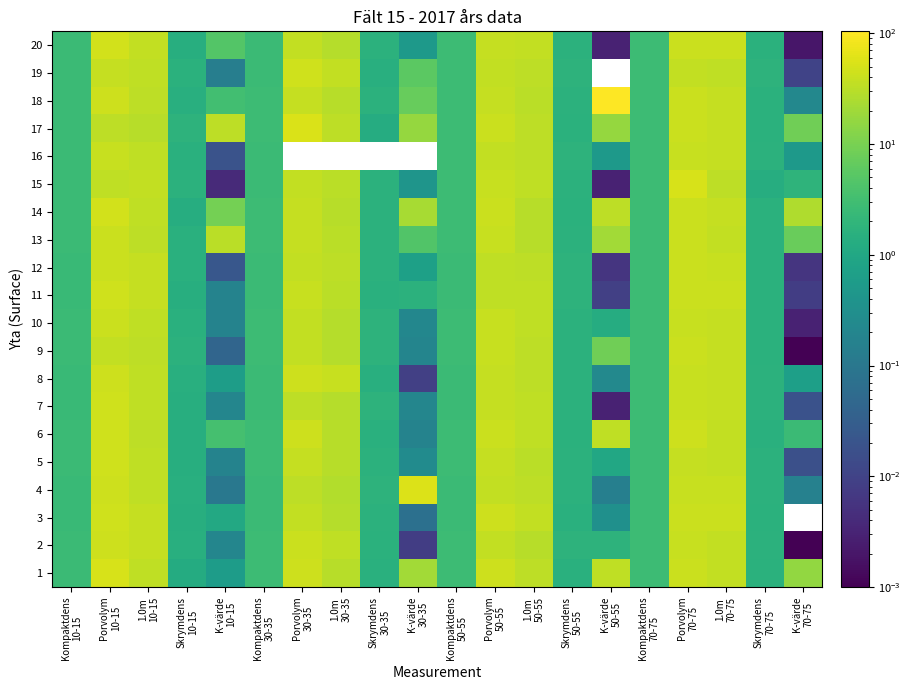

List the labels in order of 2 value, largest first.

Porvolym 10-15, Porvolym 30-35, Porvolym 70-75, 1.0m 10-15, 1.0m 70-75, Porvolym 50-55, 1.0m 30-35, 1.0m 50-55, Kompaktdens 50-55, Kompaktdens 70-75, Kompaktdens 30-35, Kompaktdens 10-15, K-värde 50-55, Skrymdens 50-55, Skrymdens 70-75, Skrymdens 30-35, Skrymdens 10-15, K-värde 10-15, K-värde 30-35, K-värde 70-75